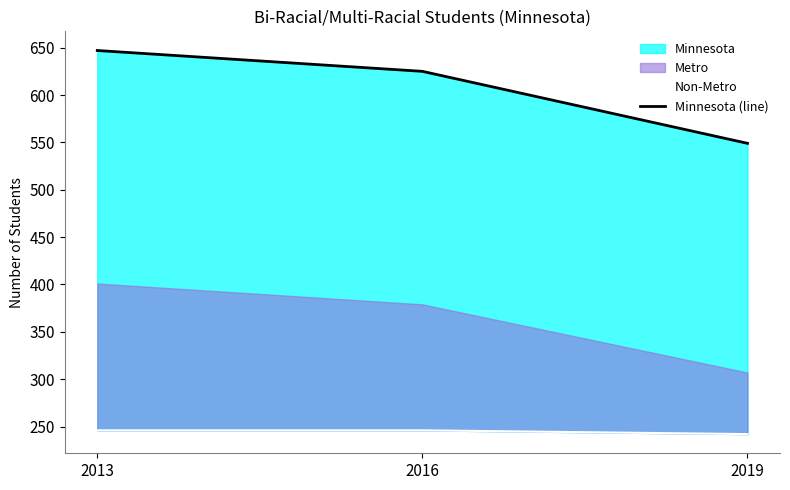

What is the average value of the Minnesota (line) series?

607